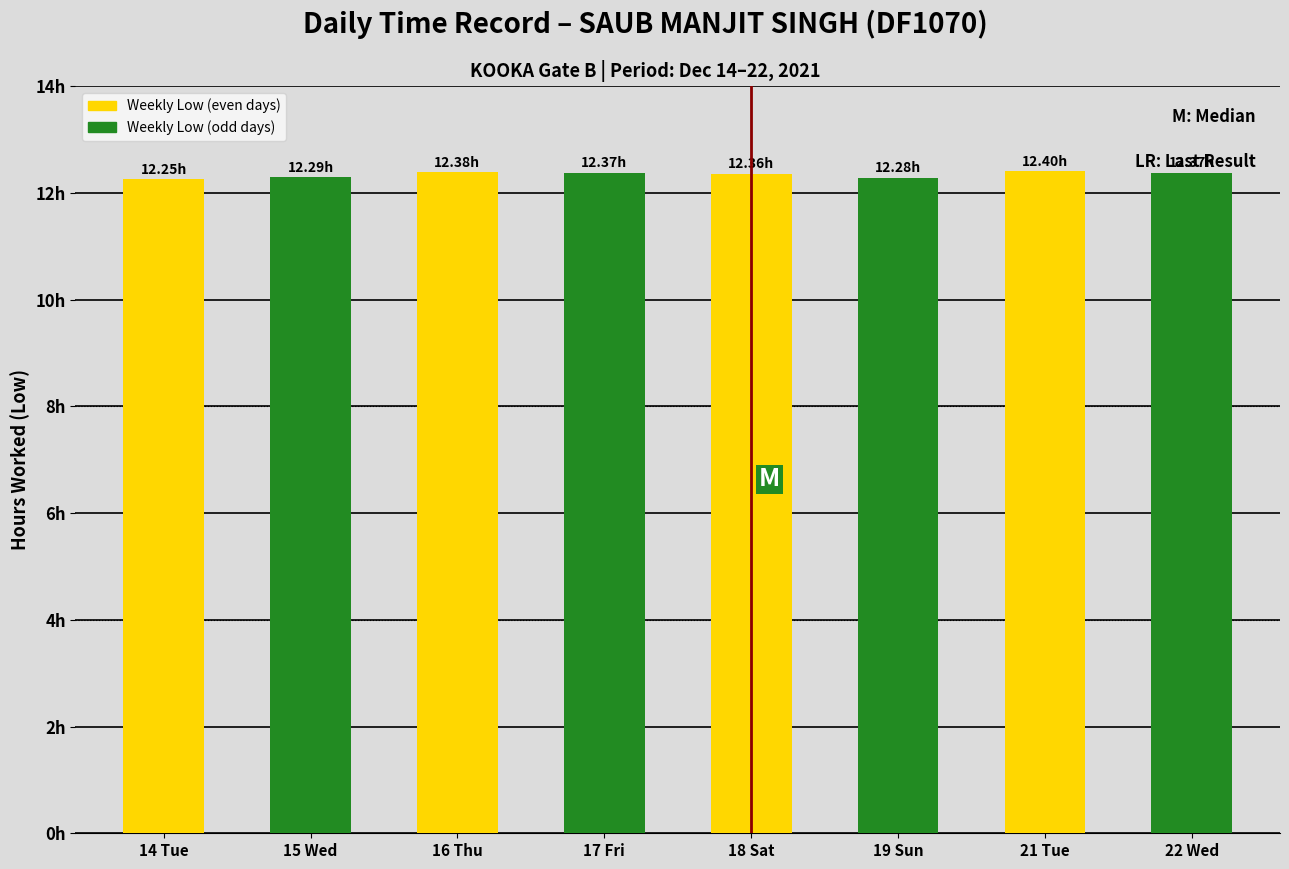

Which label corresponds to the smallest value in the chart?

14 Tue